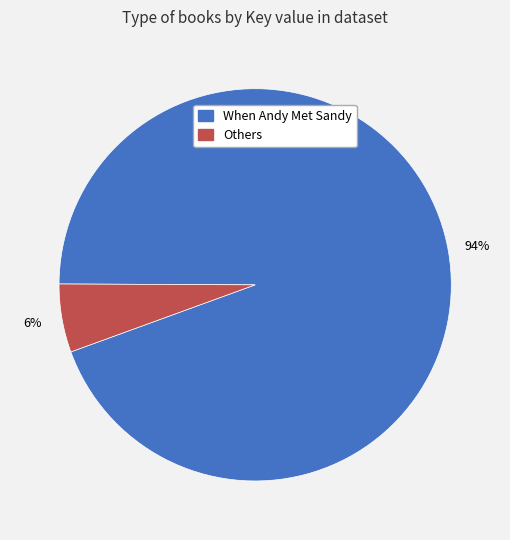

To the nearest percent, what is the average slice percentage?

50%